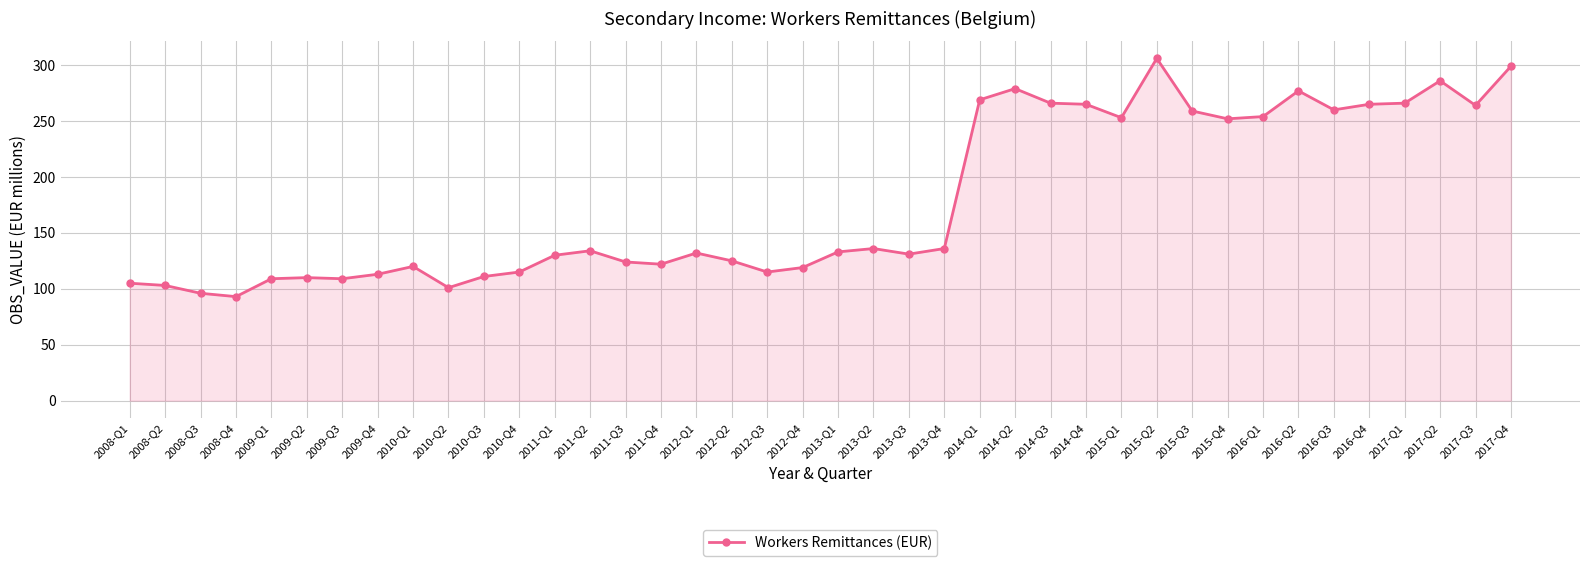

What is the sum of the values at 2009-Q4 and 2008-Q2?

216